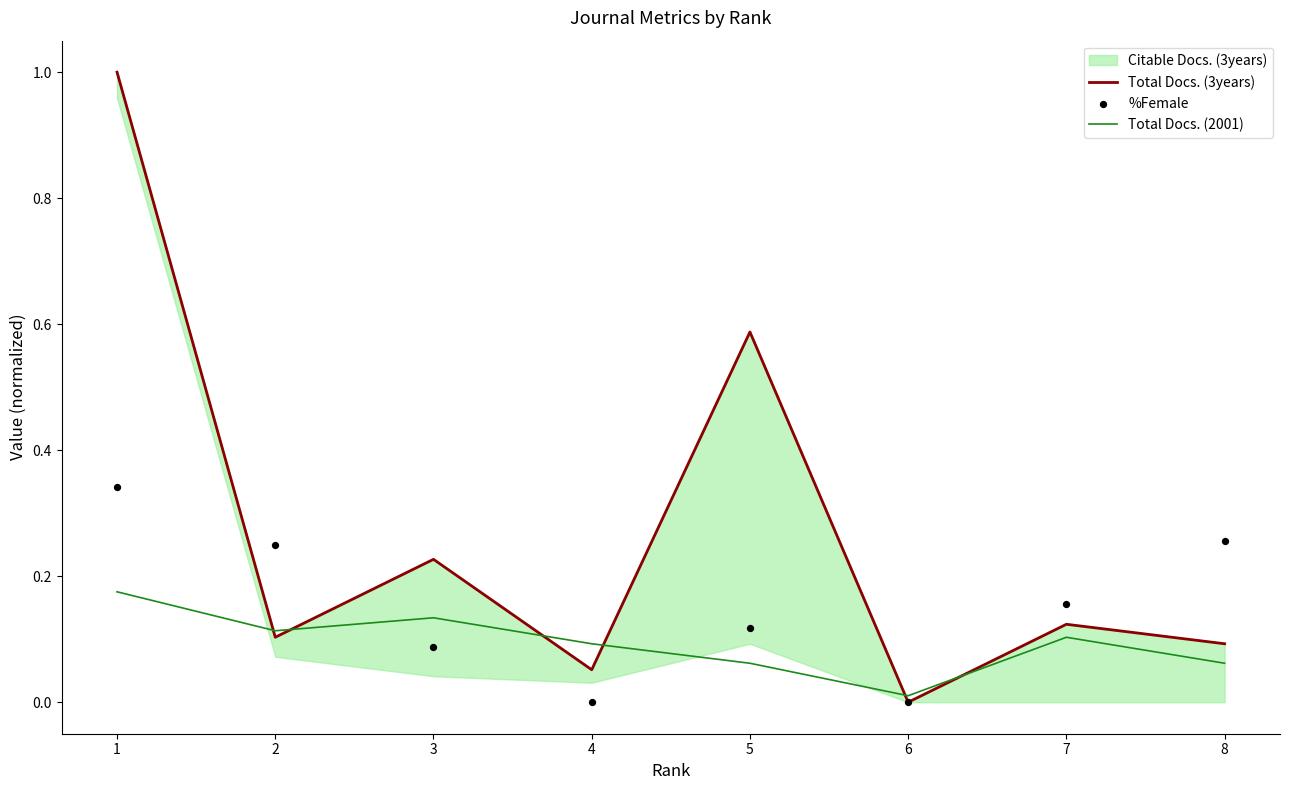

Which series has the largest total across all categories?

Total Docs. (3years)